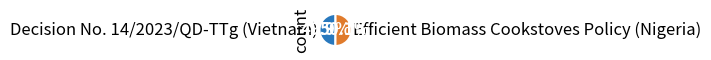

Is there a majority slice in this chart?

Yes